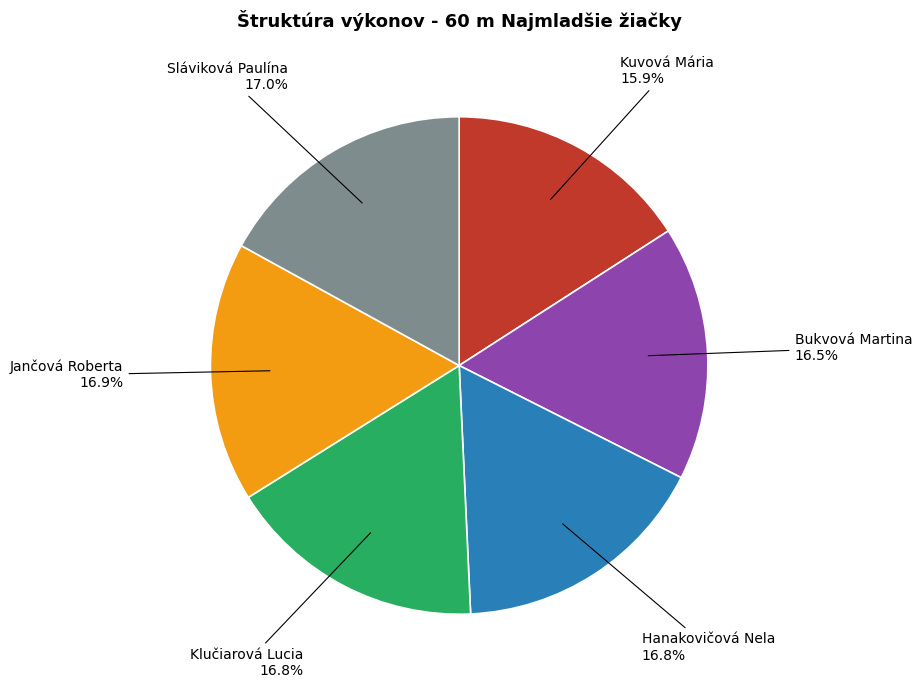

Which slice is the smallest?

Kuvová Mária